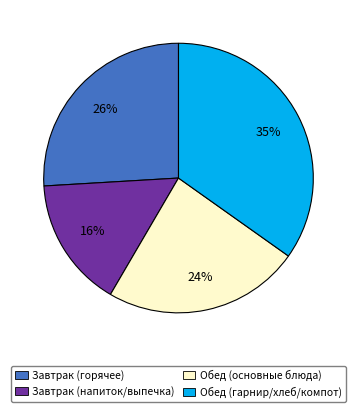

What is the ratio of the value at Завтрак (напиток/выпечка) to the value at Завтрак (горячее)?

0.6